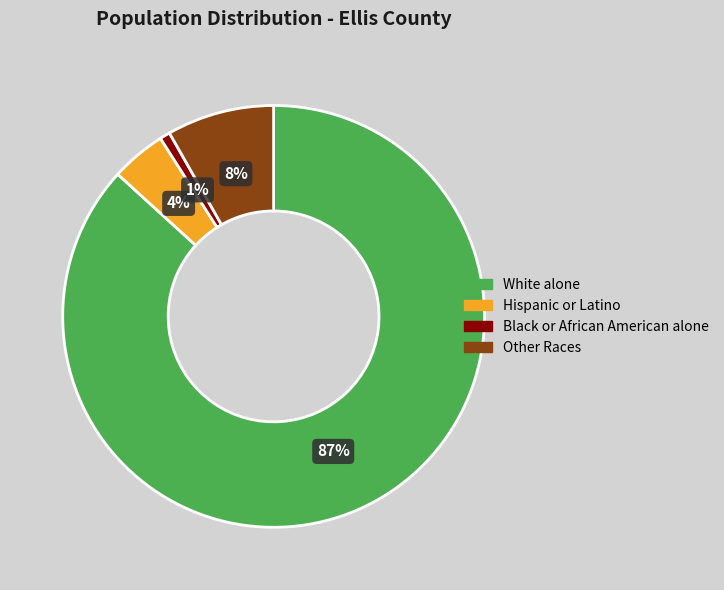

How many segments does this pie chart have?

4